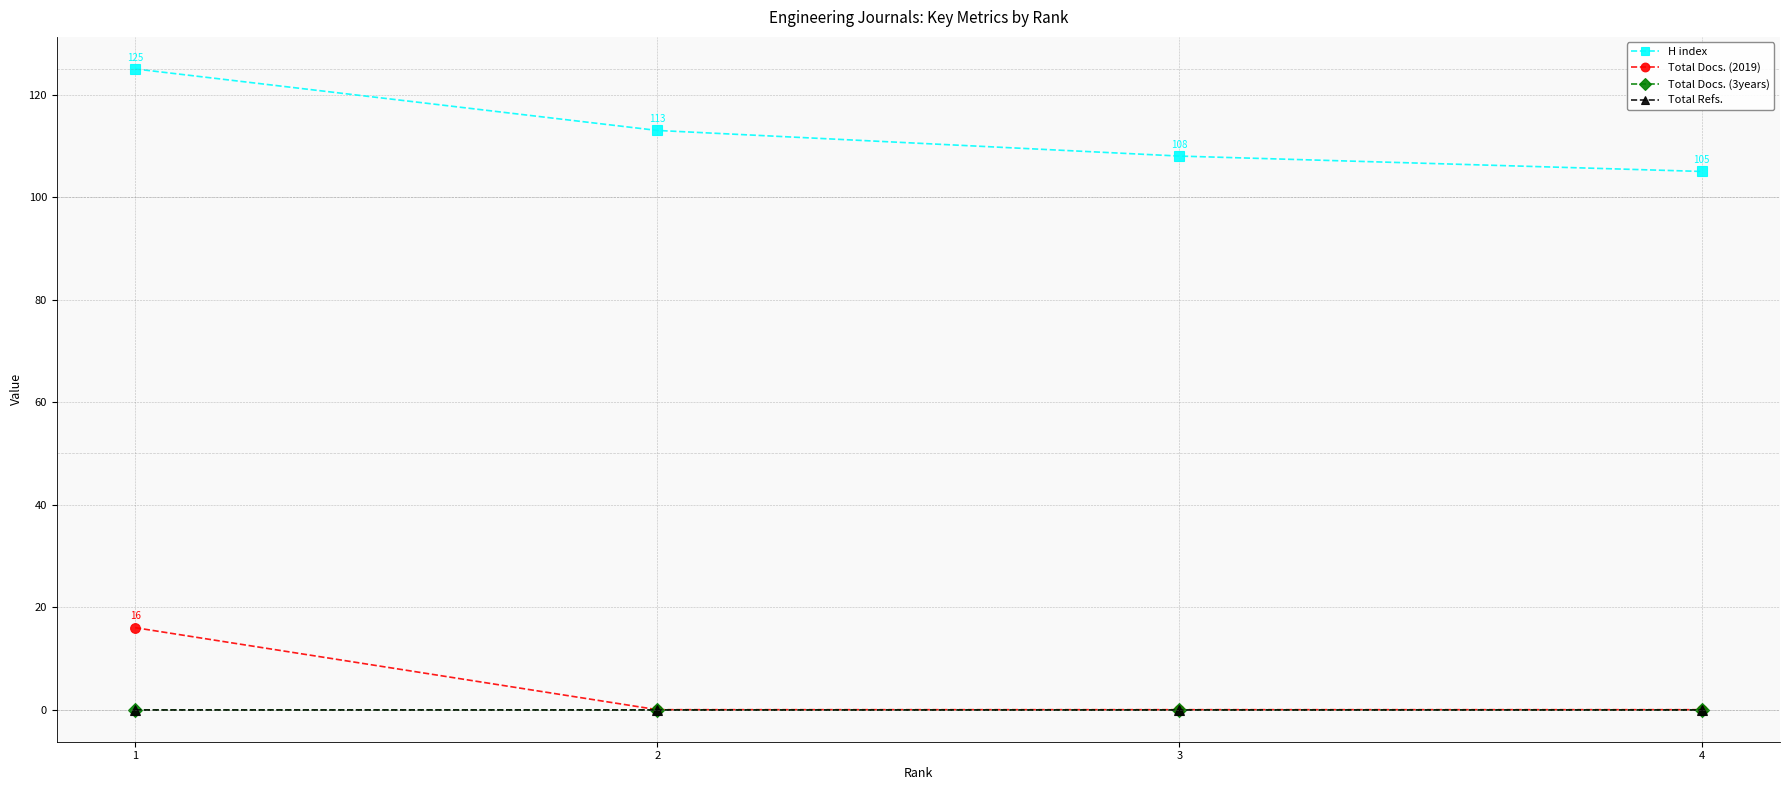

Is it true that Total Docs. (2019) equals 0 at 3?

True